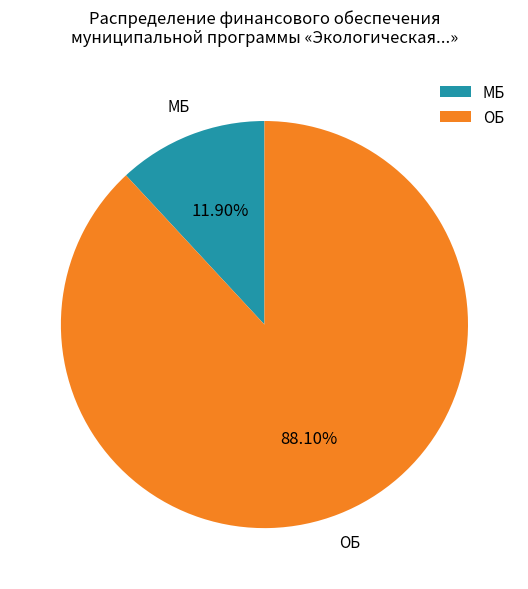

Does МБ represent more than half of the total?

No